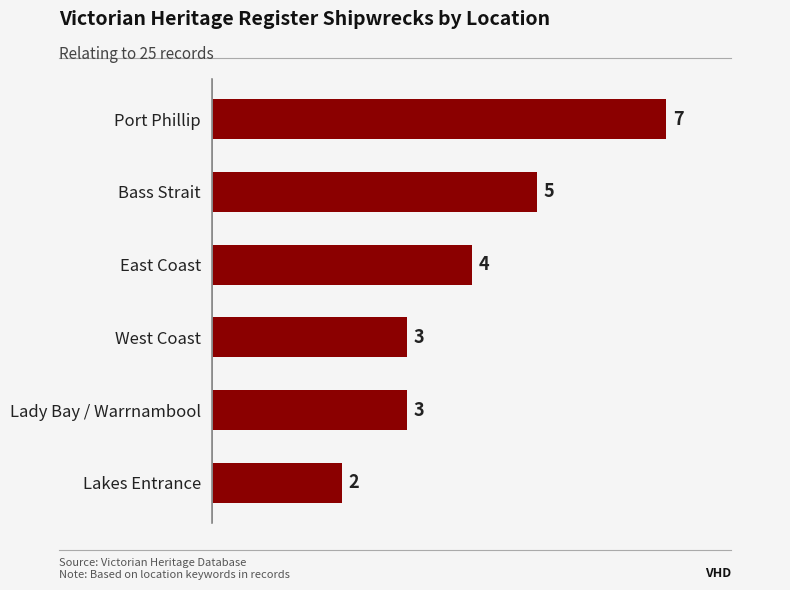

What is the value of the 4th bar from the top?

3